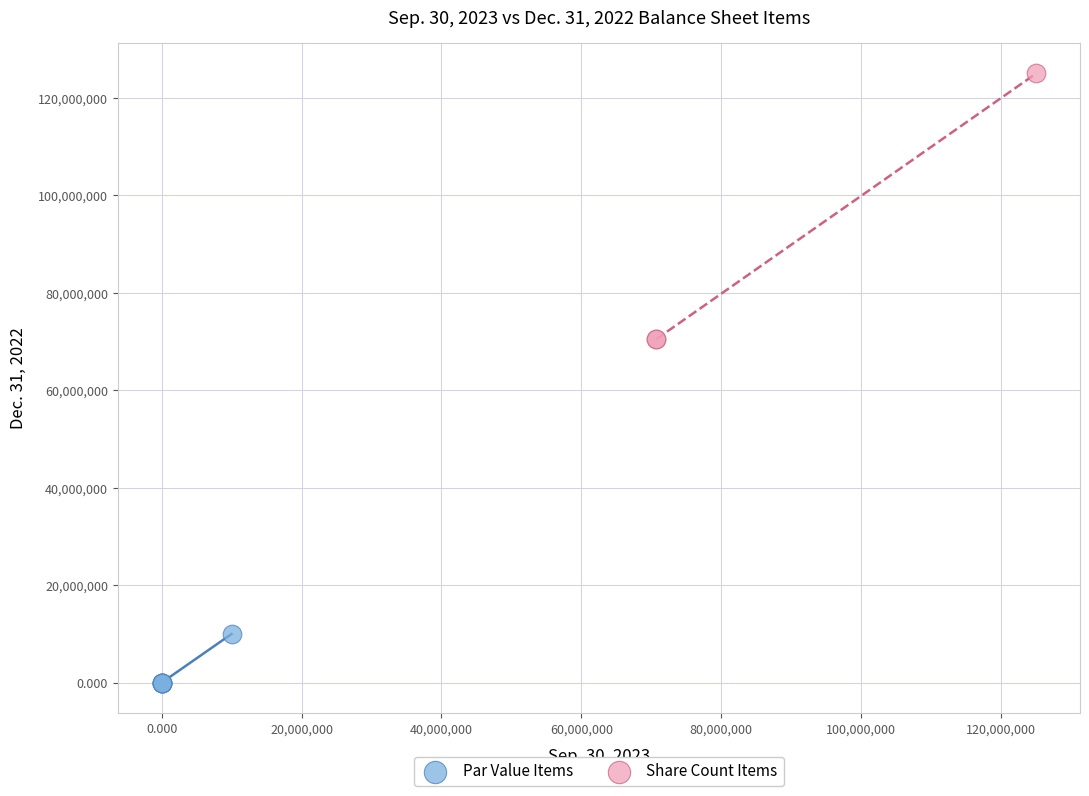

Which series has the largest Y range (max minus min)?

Share Count Items